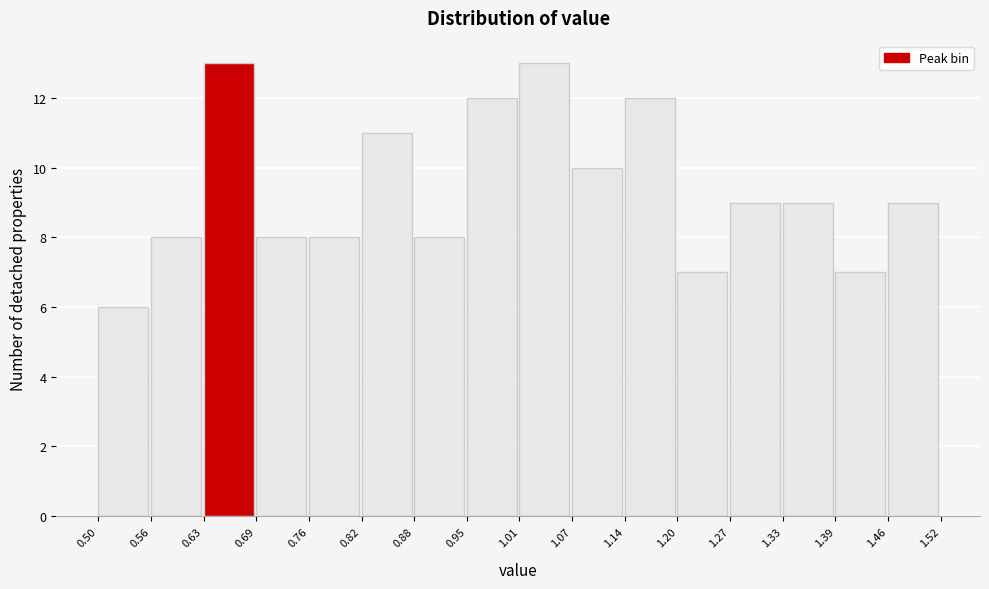

Reading left to right, transcribe this chart: for each bar, give the range it covers on the x-axis and its height. The values are not printed on the chart, so give them approximately, as read against the axis.

0.50 to 0.56: 6
0.56 to 0.63: 8
0.63 to 0.69: 13
0.69 to 0.76: 8
0.76 to 0.82: 8
0.82 to 0.88: 11
0.88 to 0.95: 8
0.95 to 1.01: 12
1.01 to 1.07: 13
1.07 to 1.14: 10
1.14 to 1.20: 12
1.20 to 1.27: 7
1.27 to 1.33: 9
1.33 to 1.39: 9
1.39 to 1.46: 7
1.46 to 1.52: 9